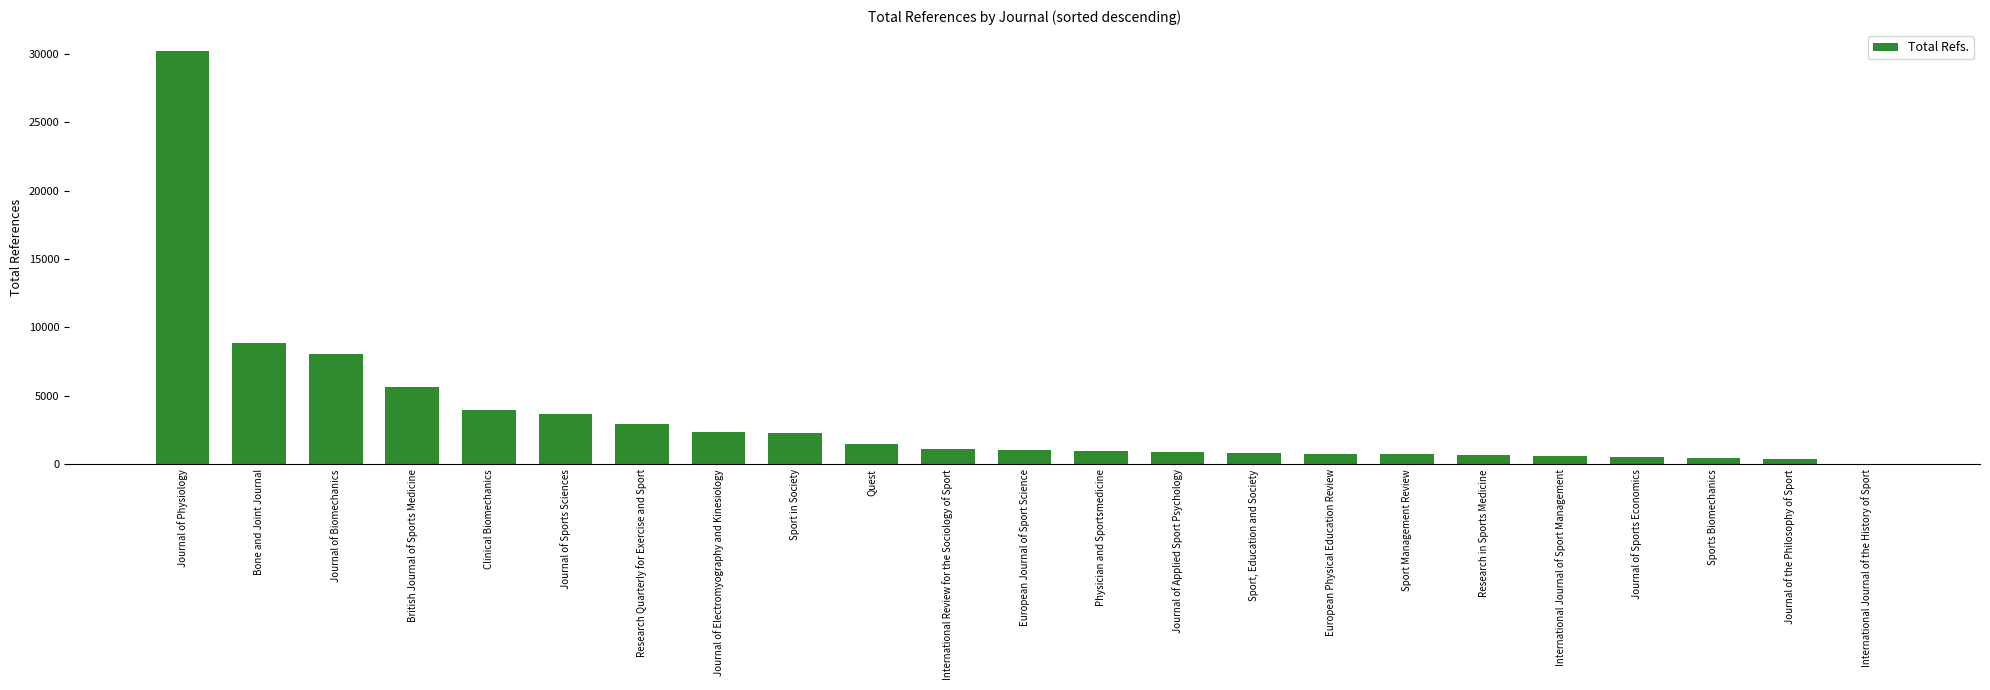

What is the sum of all values?

78650